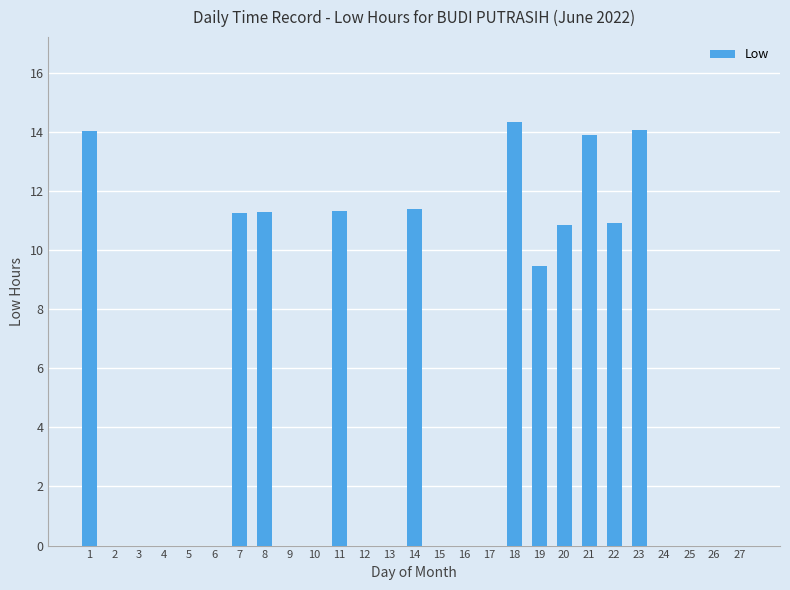

How many distinct data groups are displayed?

1